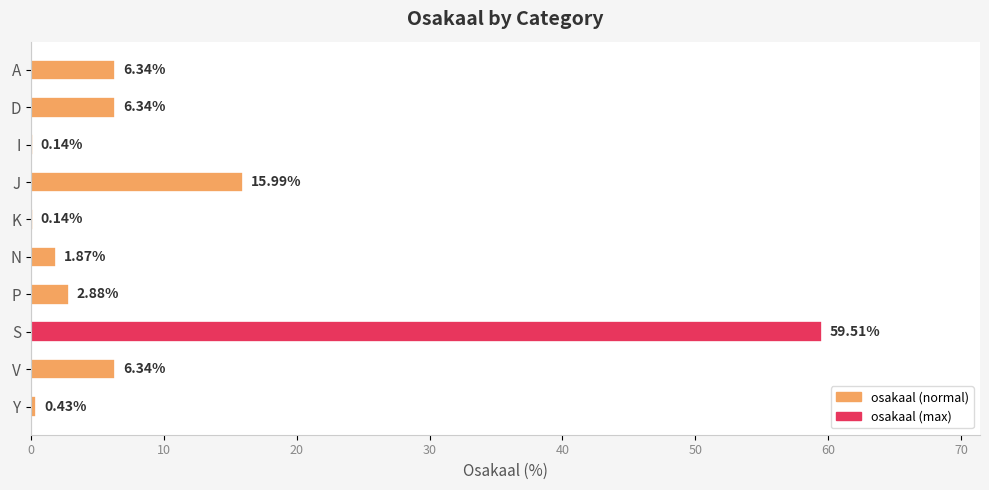

What is the average value?

10.0